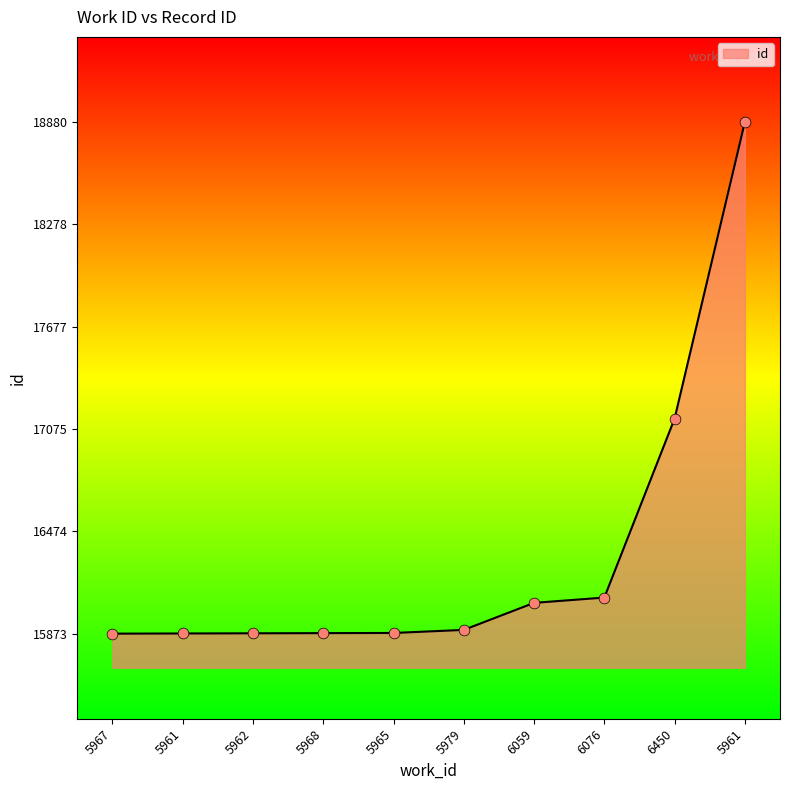

Approximately how many times larger is the value at 5979 compared to 6076?

1.0